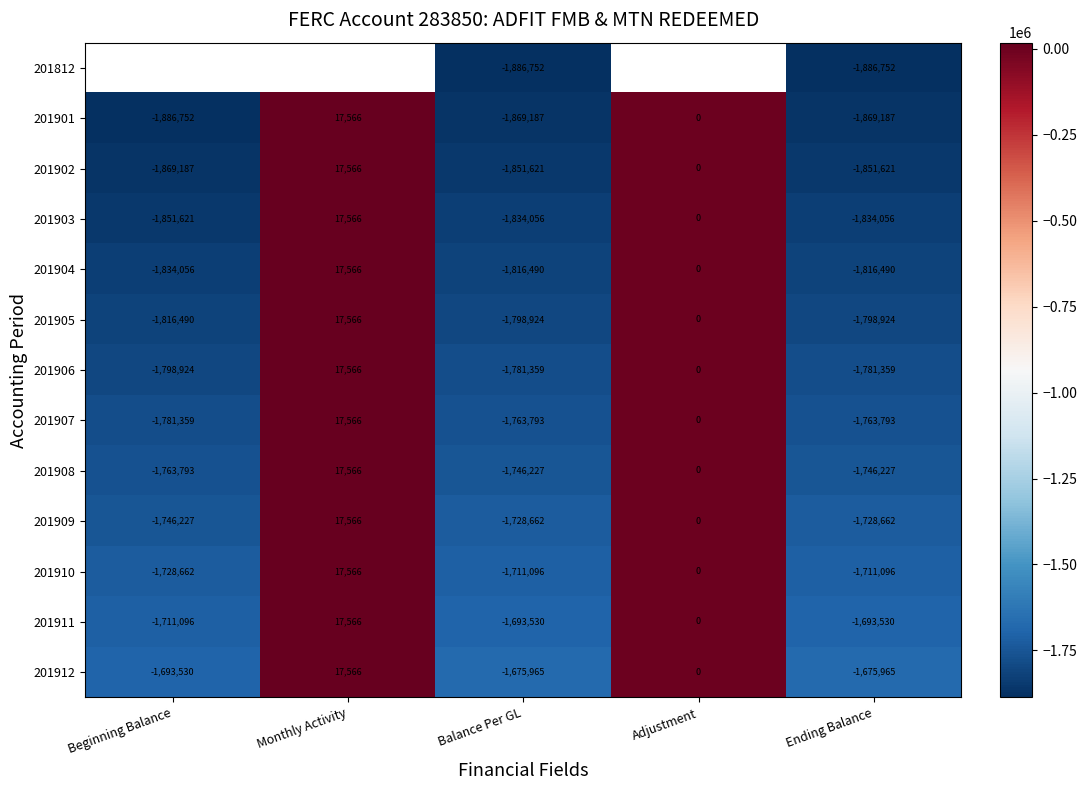

Which category has the highest value in the 201903 series?

Monthly Activity